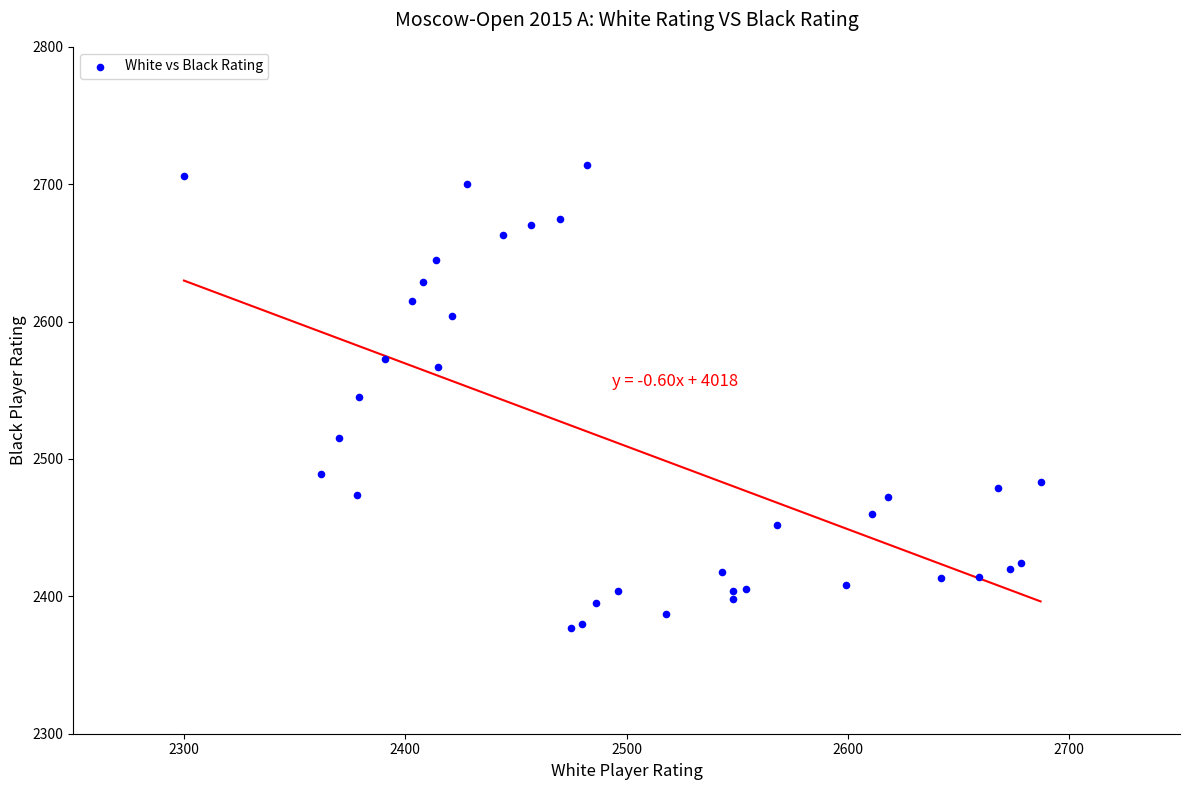

What is the range of Y values (max minus min)?

337